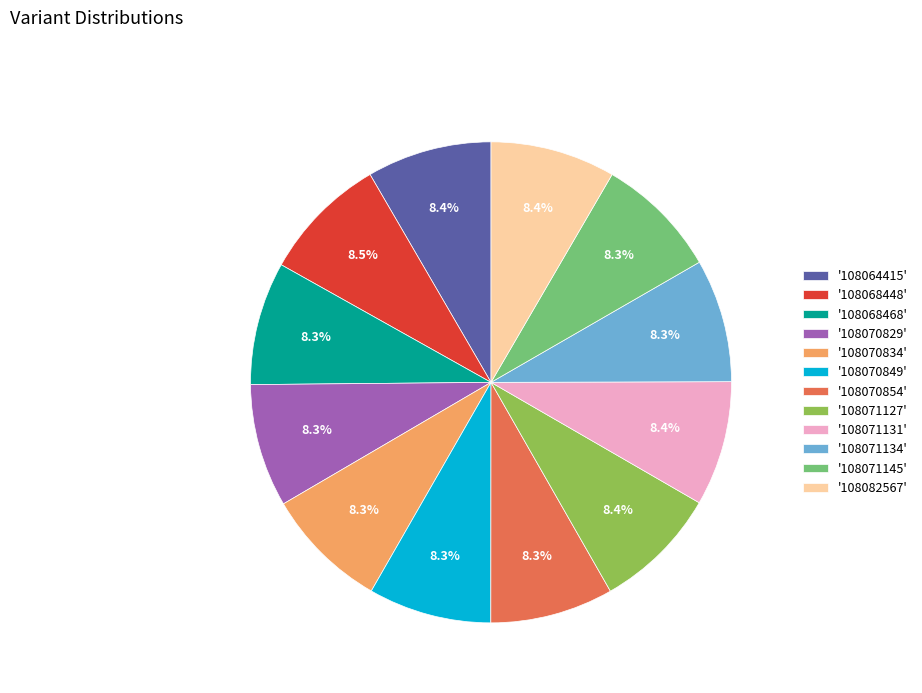

What is the ratio of the value at '108071127' to the value at '108068468'?

1.0